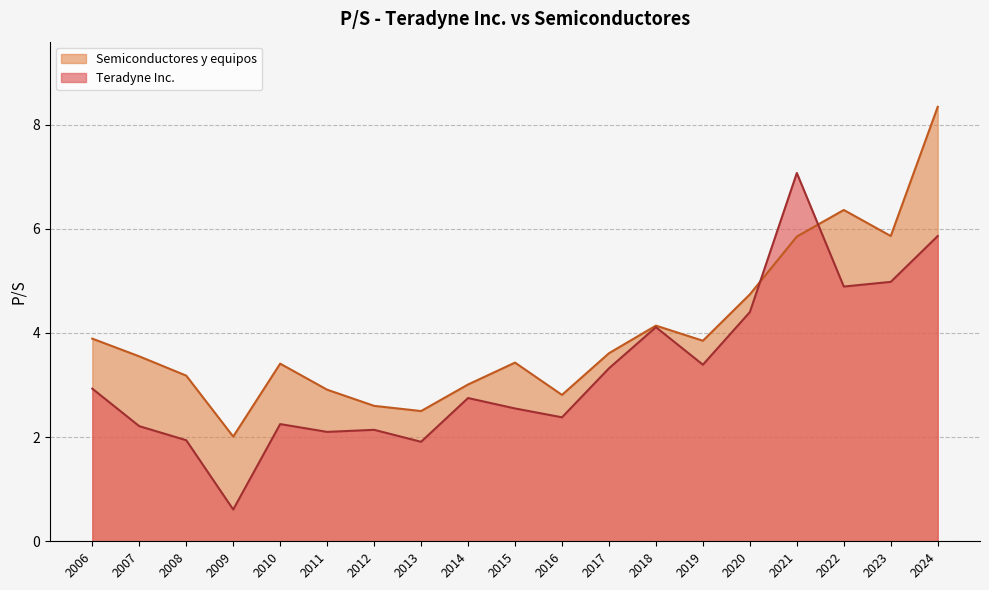

Does the chart have visible grid lines?

Yes